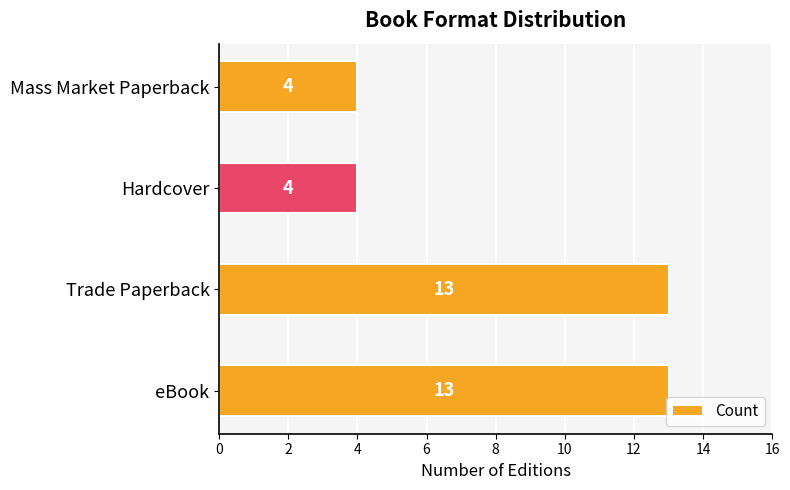

What is the difference between the maximum and minimum values?

9